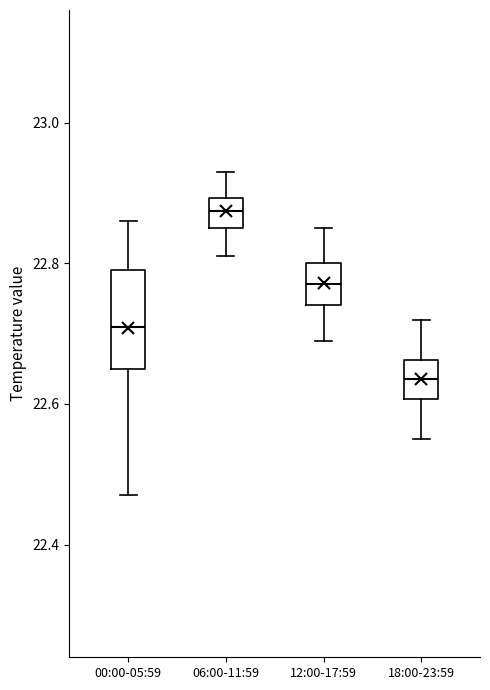

Where does the upper whisker of the box for 12:00-17:59 end on the y-axis? The values are not printed on the chart, so give them approximately, as read against the axis.

22.86